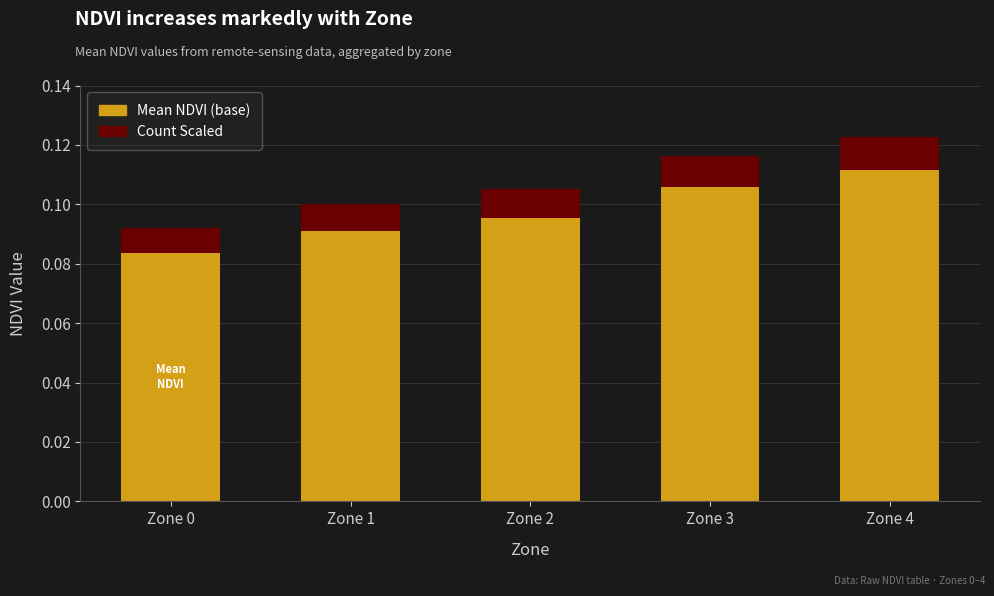

Count the number of categories in the chart.

5